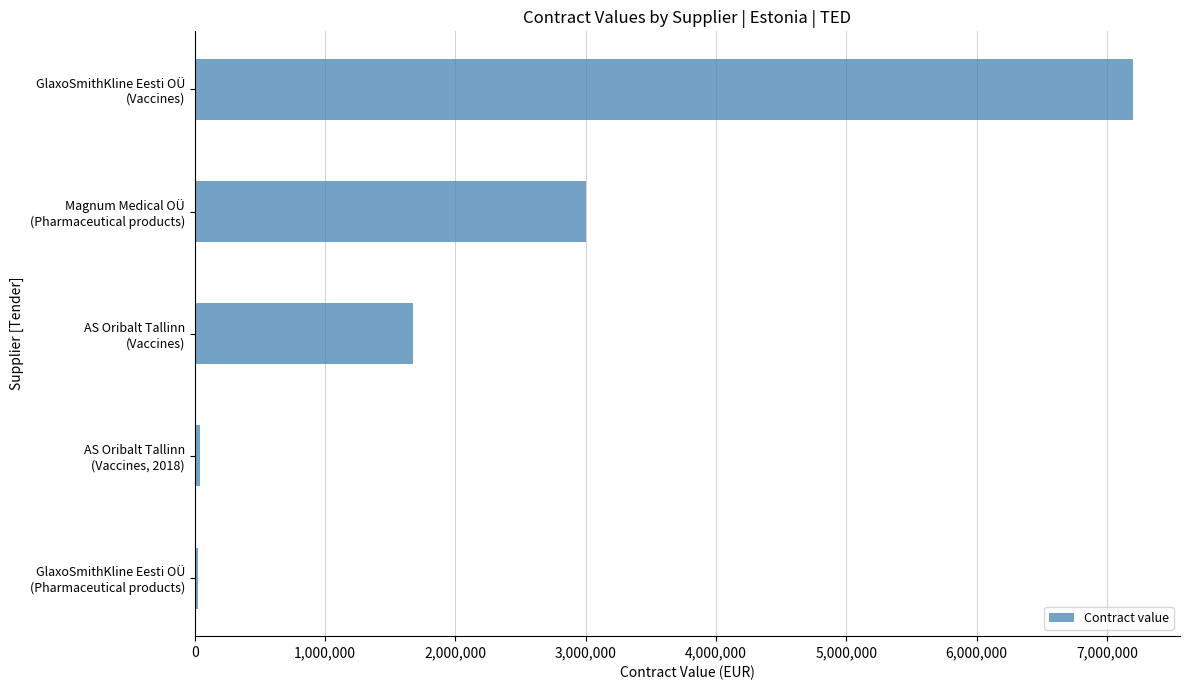

What is the maximum value shown in the chart?

7200000